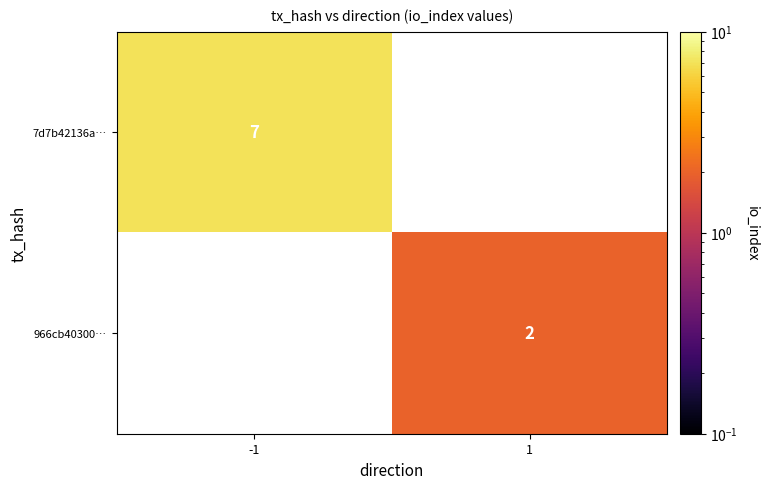

Count the number of data series in this chart.

2